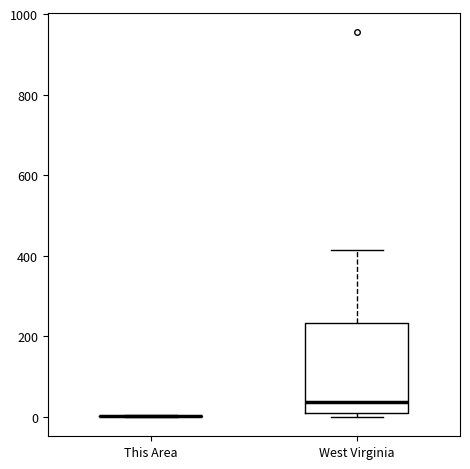

Where does the upper whisker of the box for West Virginia end on the y-axis? The values are not printed on the chart, so give them approximately, as read against the axis.

420